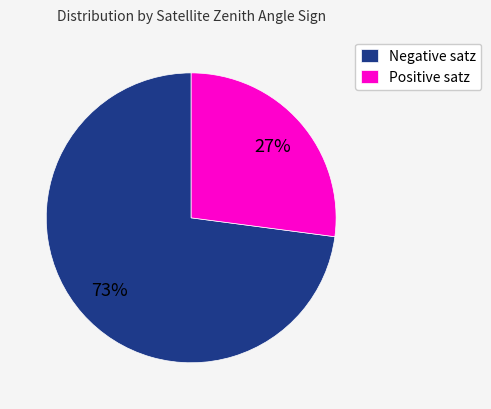

What is the largest slice in the pie chart?

Negative satz